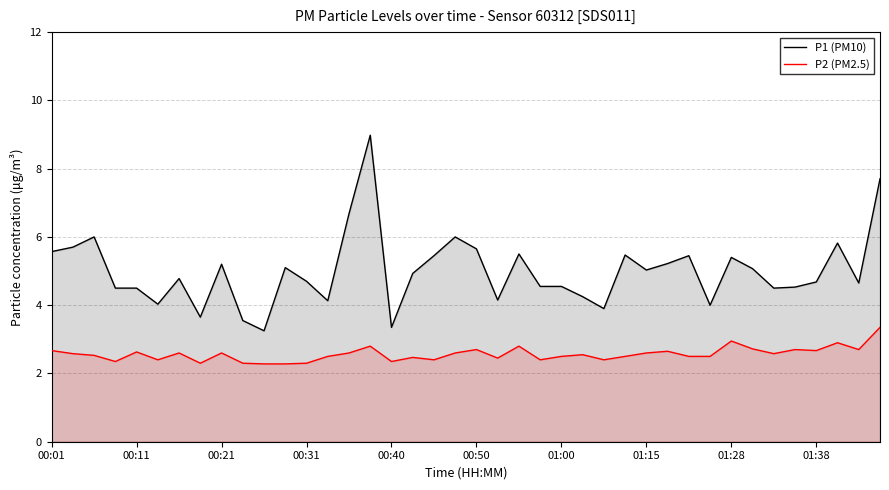

The P1 (PM10) series shows 5.5 at 18. True or false?

True